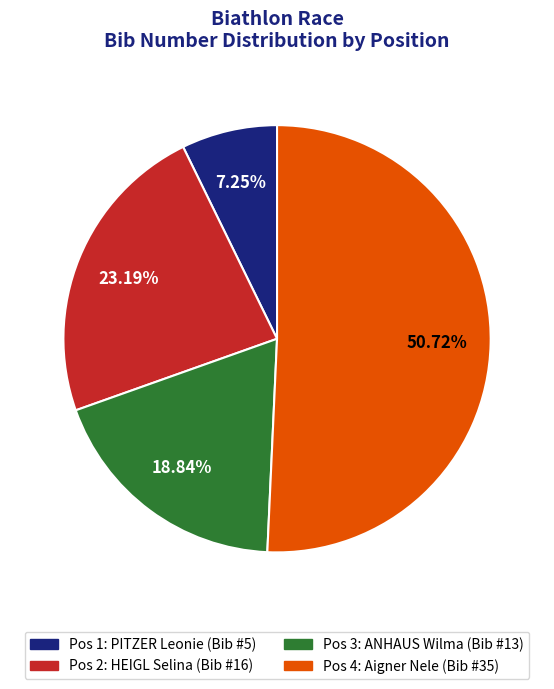

Does any single category account for the majority?

Yes